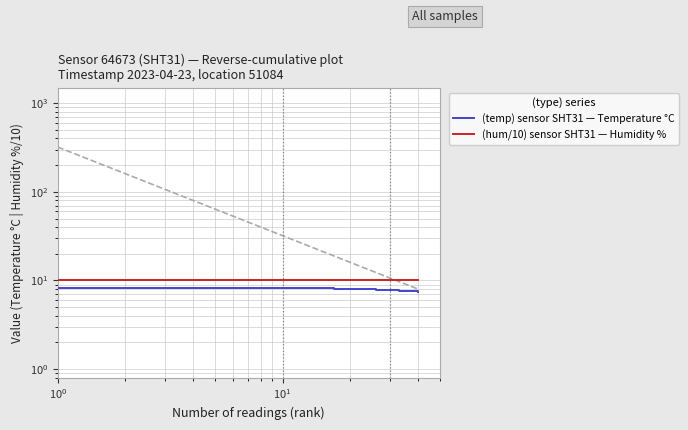

True or false: (temp) sensor SHT31 — Temperature °C and (hum/10) sensor SHT31 — Humidity % cross at least once.

False